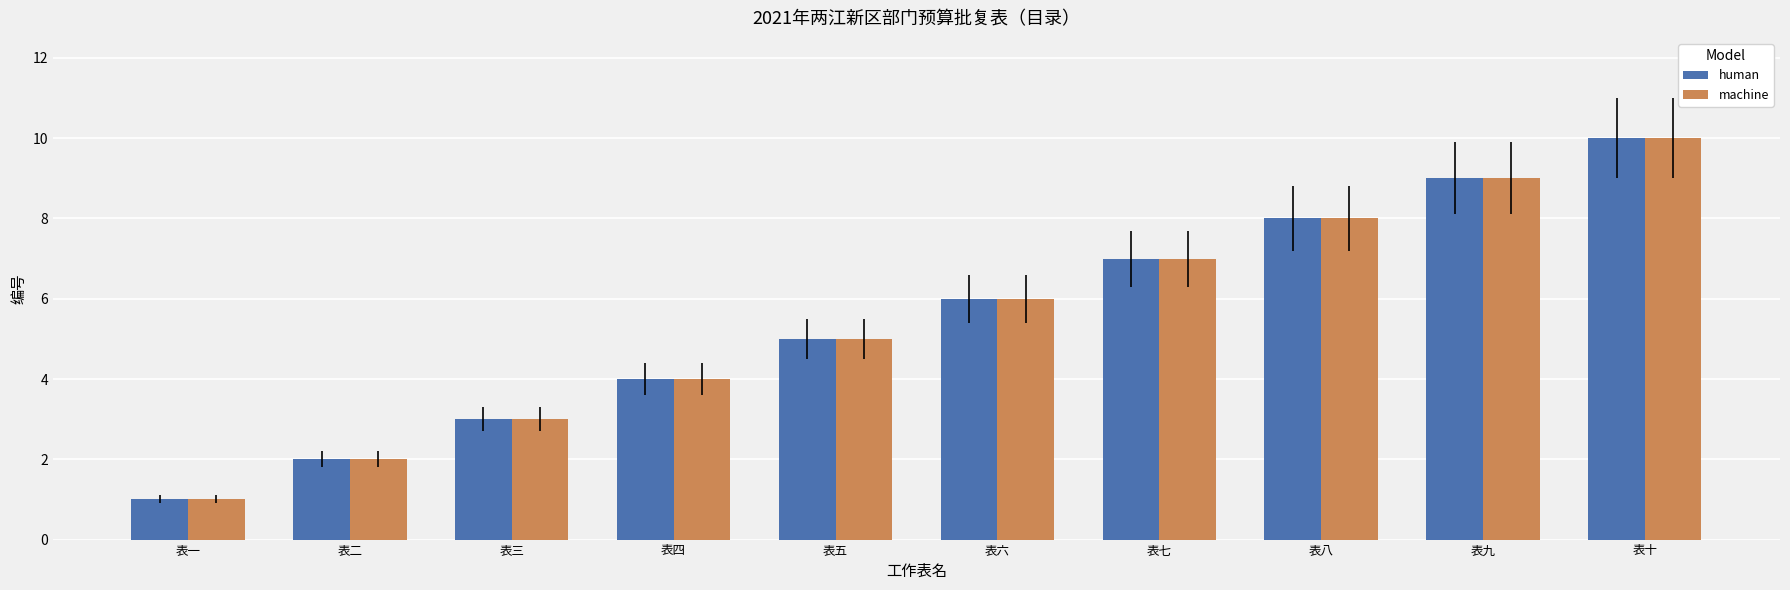

What is the total value across all series at 表五?

10